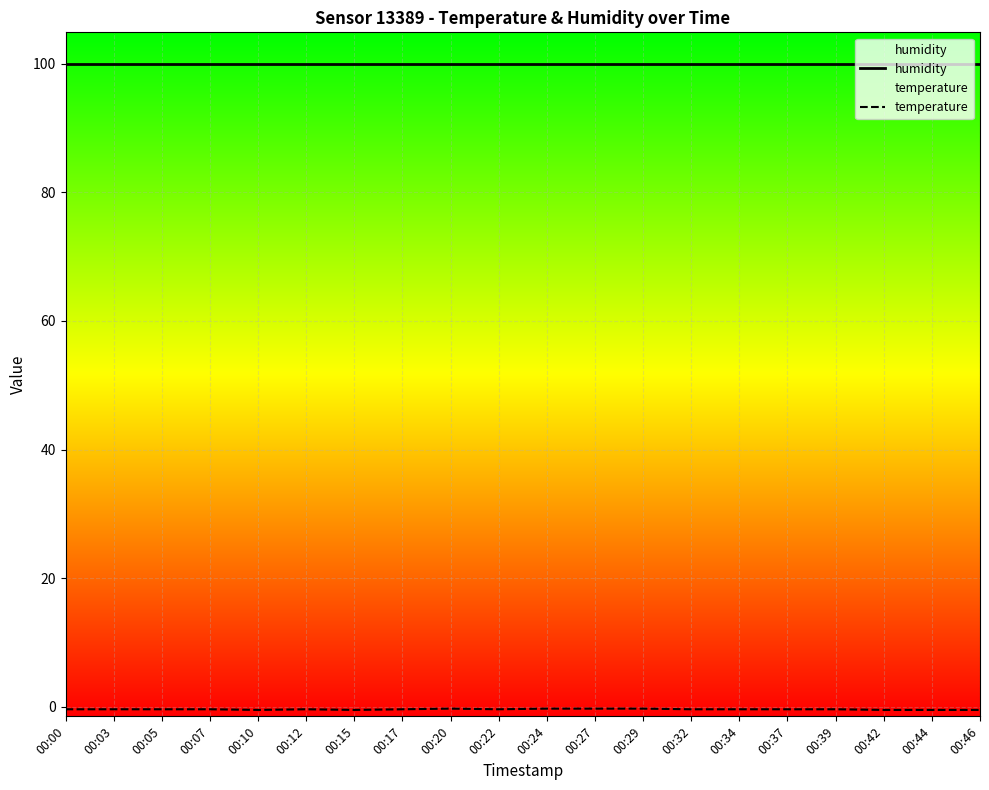

Reading left to right, extract all data points from this chart.

humidity: 99.9	99.9	99.9	99.9	99.9	99.9	99.9	99.9	99.9	99.9	99.9	99.9	99.9	99.9	99.9	99.9	99.9	99.9	99.9	99.9
temperature: -0.4	-0.4	-0.4	-0.4	-0.5	-0.4	-0.5	-0.4	-0.3	-0.4	-0.3	-0.3	-0.3	-0.4	-0.4	-0.4	-0.4	-0.5	-0.5	-0.5